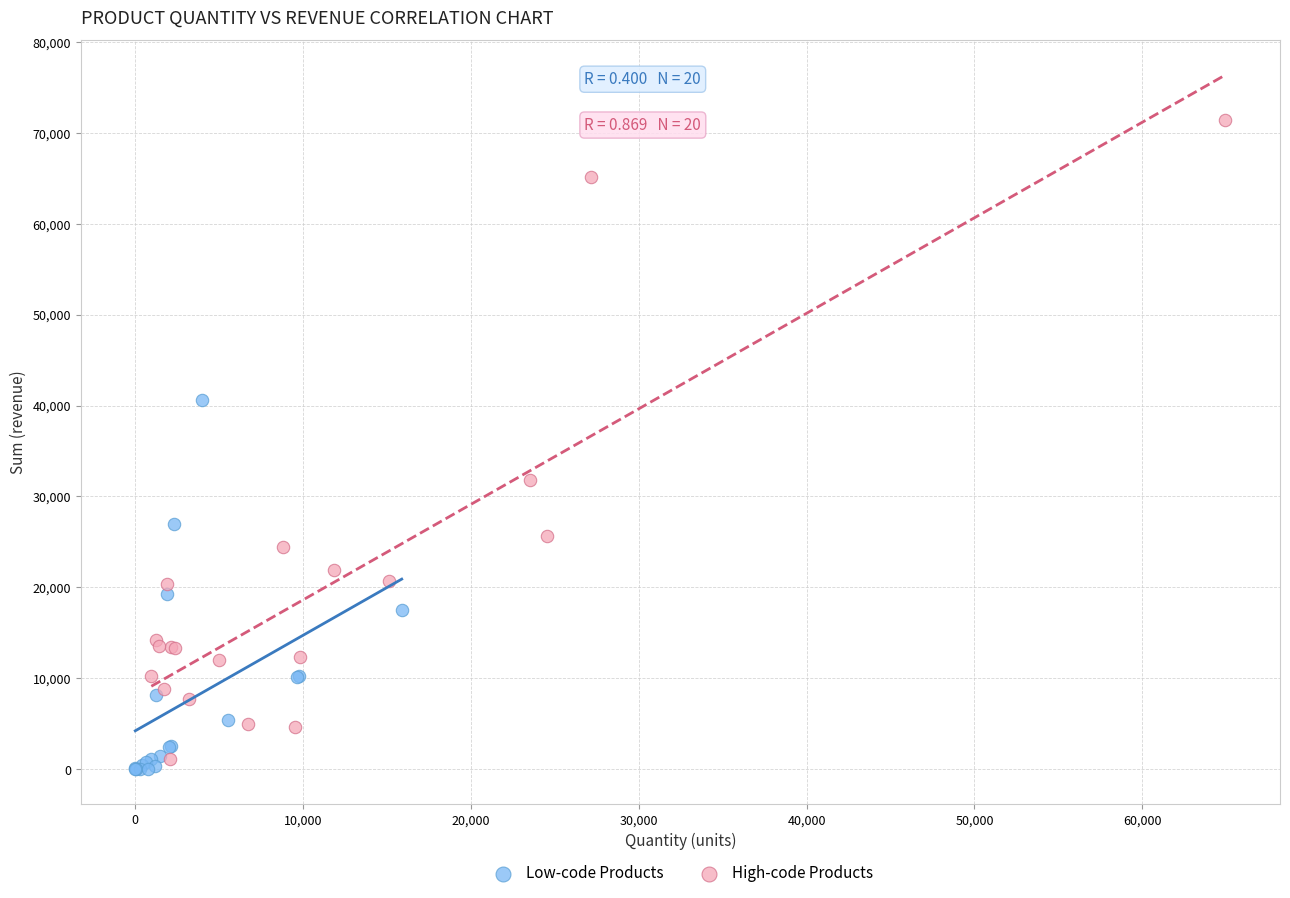

Which series contains the highest Y value?

High-code Products